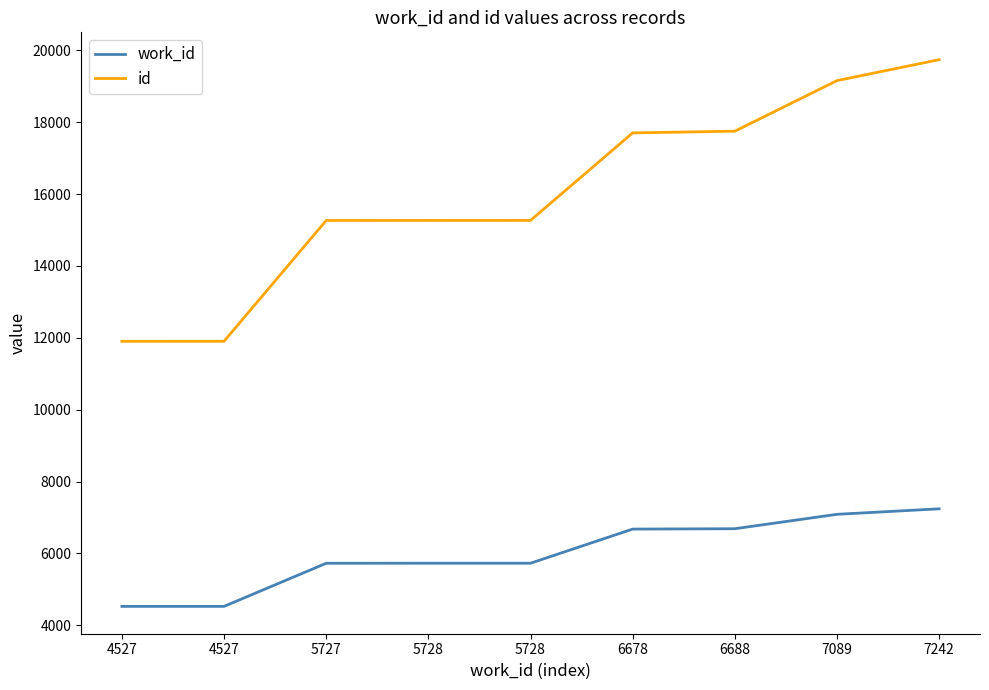

True or false: id and work_id cross at least once.

False